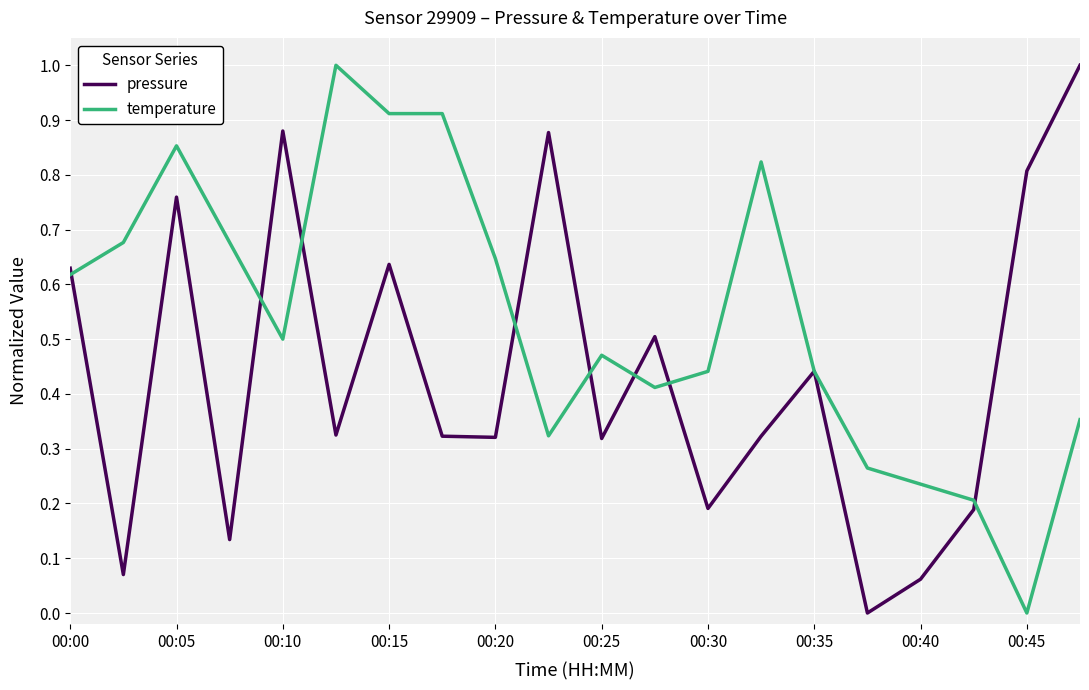

Which series has the largest total across all categories?

temperature